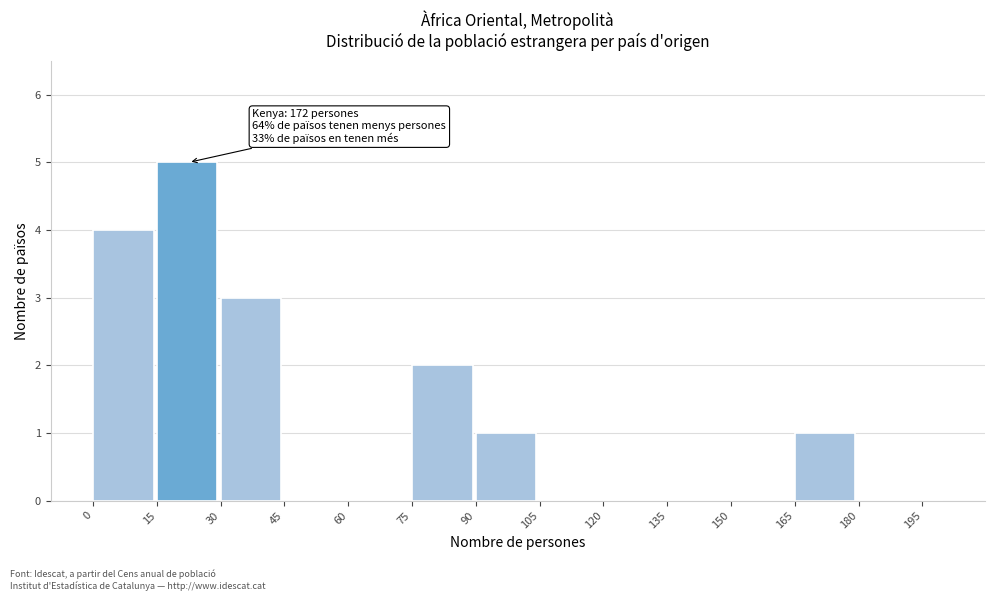

Around what value on the x-axis is the tallest bar? Give the approximate position of its centre, as read against the axis.

22